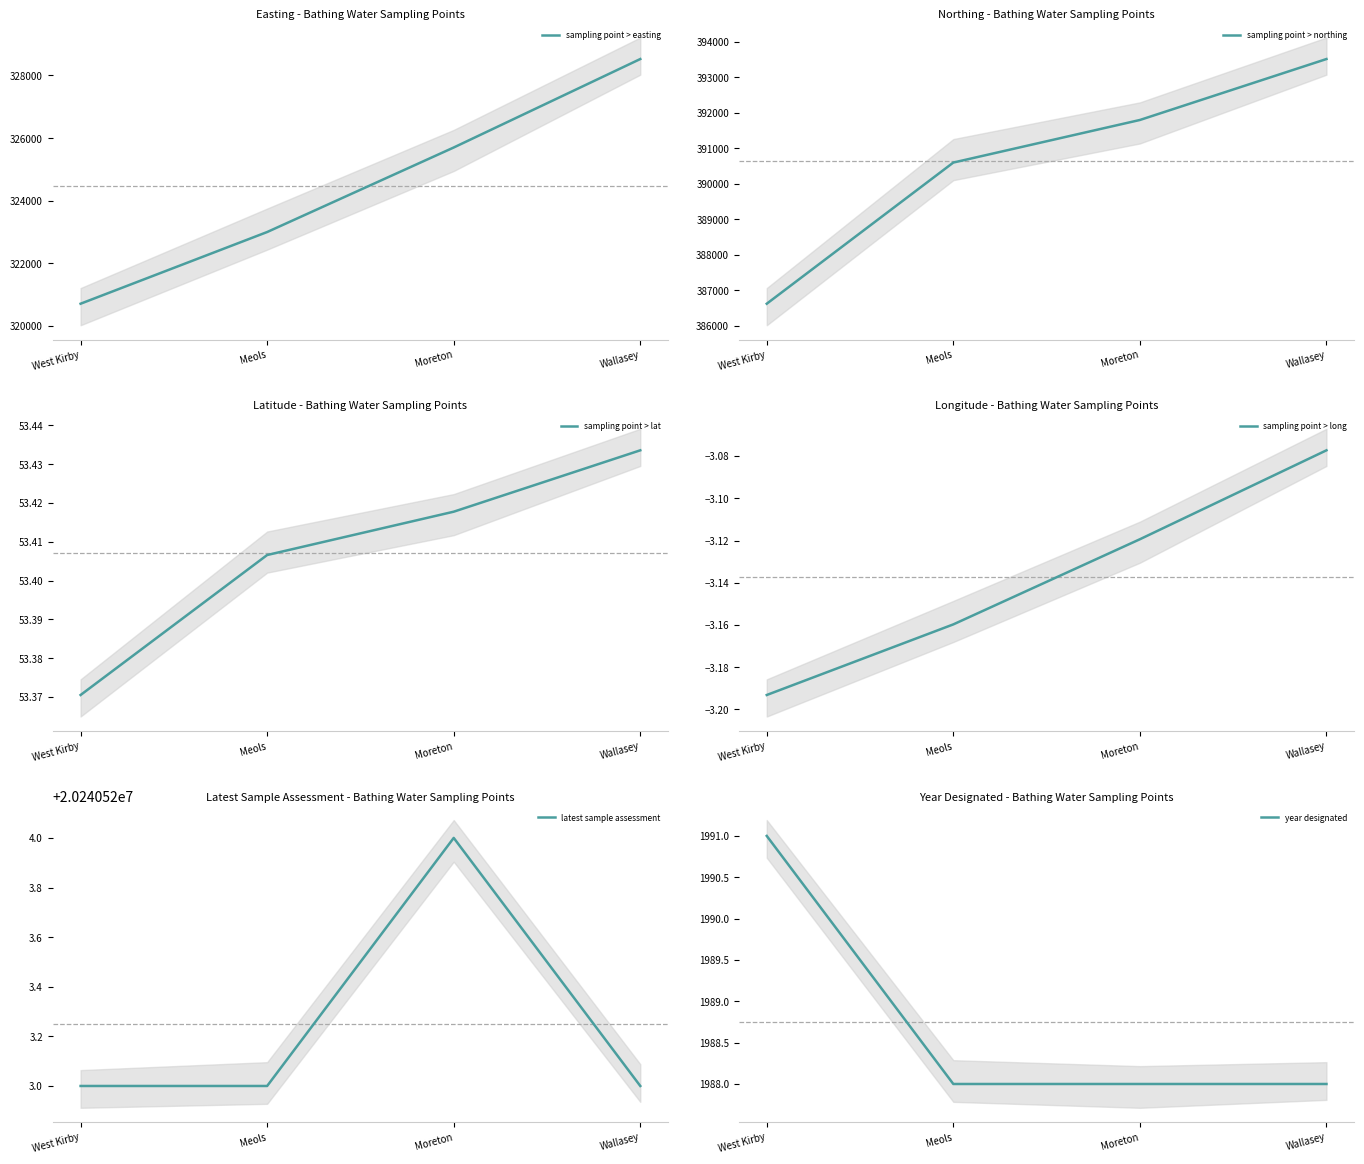

What is the difference between the sampling point > northing values at Moreton and Meols?

1200